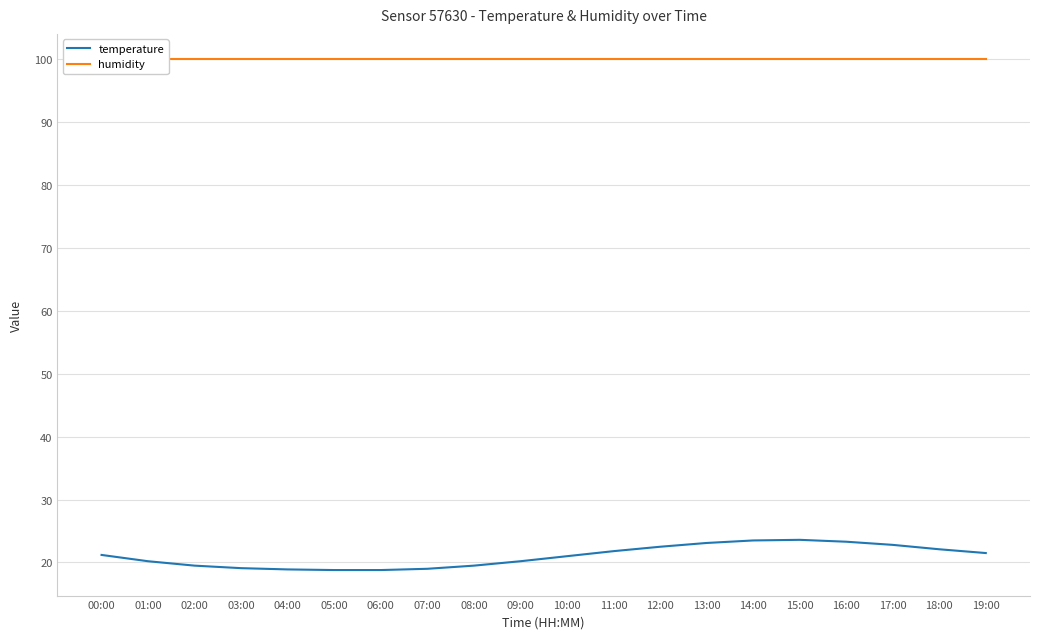

The humidity series shows 99.9 at 00:00. True or false?

True